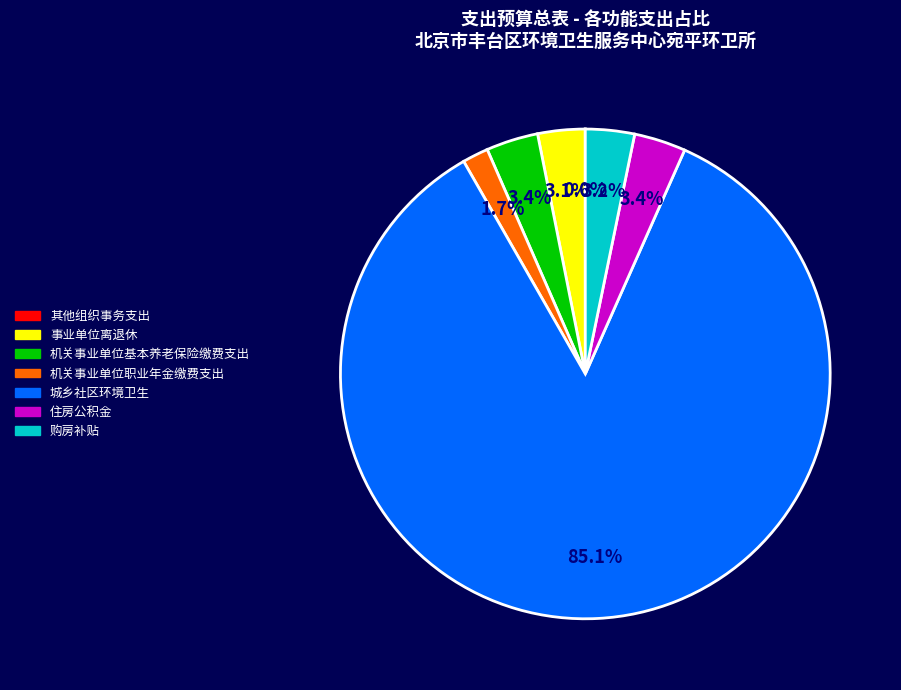

Does 城乡社区环境卫生 represent more than half of the total?

Yes